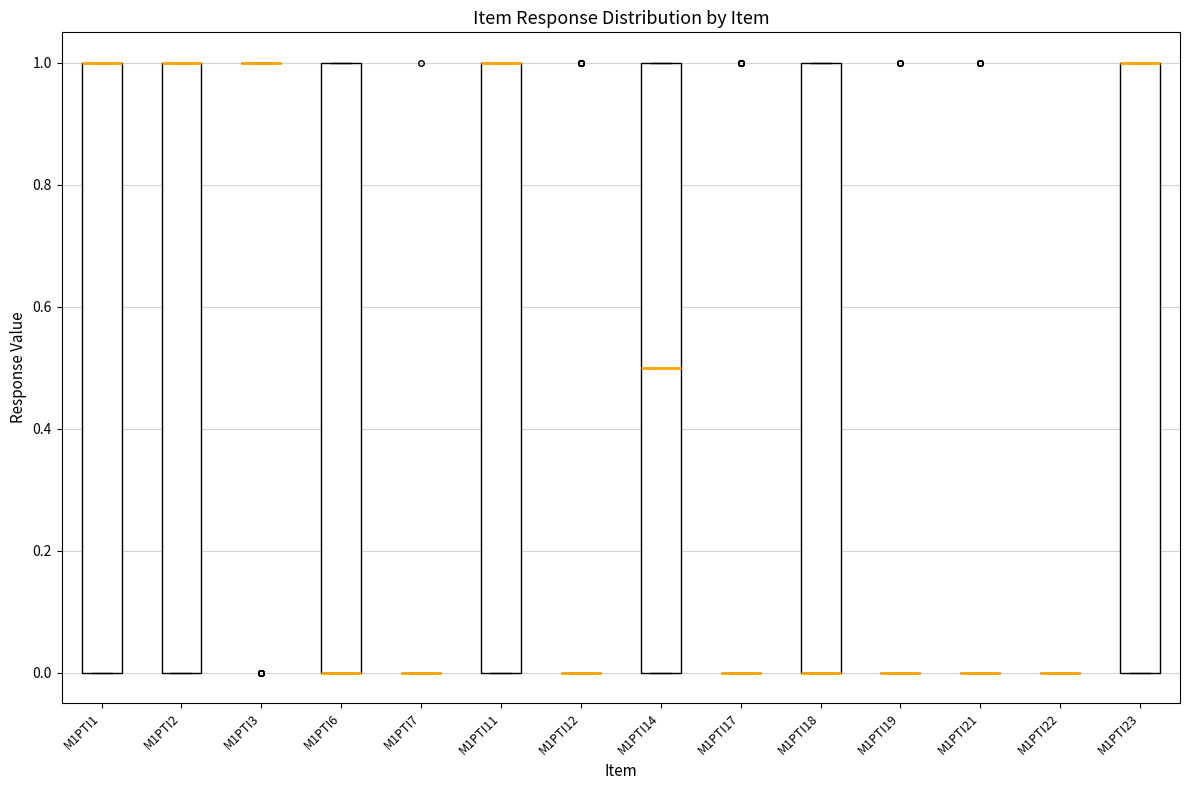

Reading left to right, read every box against the y-axis: the position of its median line, the range the box covers, and the ends of its whiskers. The values are not printed on the chart, so give them approximately, as read against the axis.

M1PTI1: median 1.0 (drawn on the box's upper edge), box 0.0 to 1.0, whiskers 0.0 to 1.0
M1PTI2: median 1.0 (drawn on the box's upper edge), box 0.0 to 1.0, whiskers 0.0 to 1.0
M1PTI3: box collapsed to a line at 1.0, whiskers 1.0 to 1.0
M1PTI6: median 0.0 (drawn on the box's lower edge), box 0.0 to 1.0, whiskers 0.0 to 1.0
M1PTI7: box collapsed to a line at 0.0, whiskers 0.0 to 0.0
M1PTI11: median 1.0 (drawn on the box's upper edge), box 0.0 to 1.0, whiskers 0.0 to 1.0
M1PTI12: box collapsed to a line at 0.0, whiskers 0.0 to 0.0
M1PTI14: median 0.5, box 0.0 to 1.0, whiskers 0.0 to 1.0
M1PTI17: box collapsed to a line at 0.0, whiskers 0.0 to 0.0
M1PTI18: median 0.0 (drawn on the box's lower edge), box 0.0 to 1.0, whiskers 0.0 to 1.0
M1PTI19: box collapsed to a line at 0.0, whiskers 0.0 to 0.0
M1PTI21: box collapsed to a line at 0.0, whiskers 0.0 to 0.0
M1PTI22: box collapsed to a line at 0.0, whiskers 0.0 to 0.0
M1PTI23: median 1.0 (drawn on the box's upper edge), box 0.0 to 1.0, whiskers 0.0 to 1.0